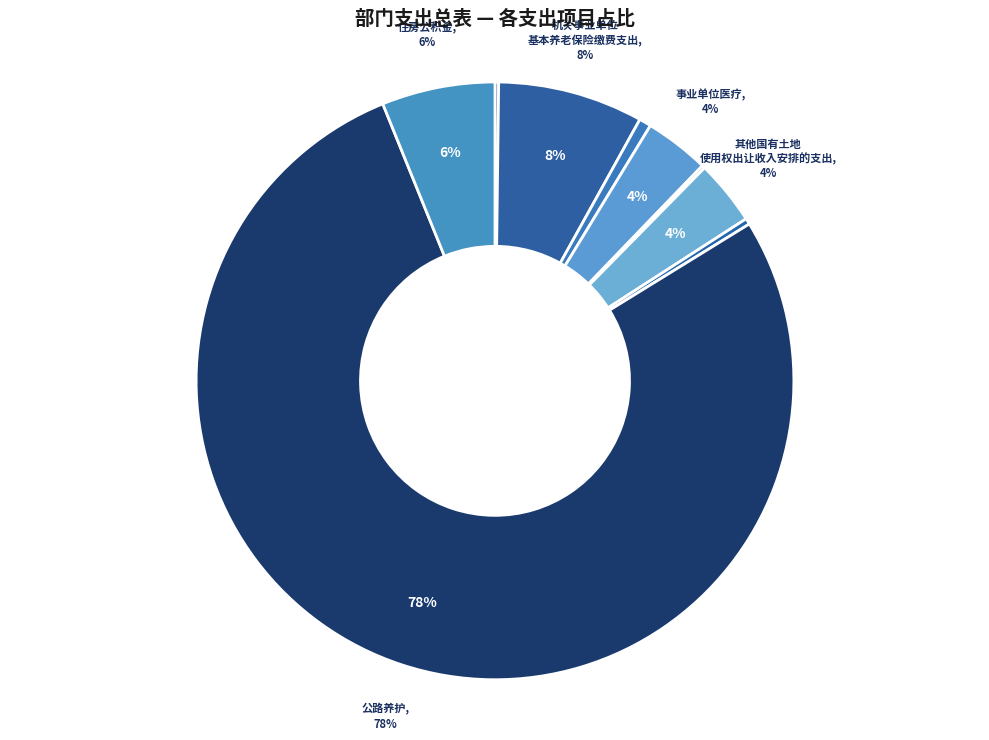

Rank the categories by value from lowest to highest.

其他行政事业单位医疗支出, 其他一般公共服务支出, 其他巩固拓展脱贫攻坚成果同乡村振兴有效衔接支出, 其他社会保障和就业支出, 事业单位医疗, 其他国有土地使用权出让收入安排的支出, 住房公积金, 机关事业单位基本养老保险缴费支出, 公路养护